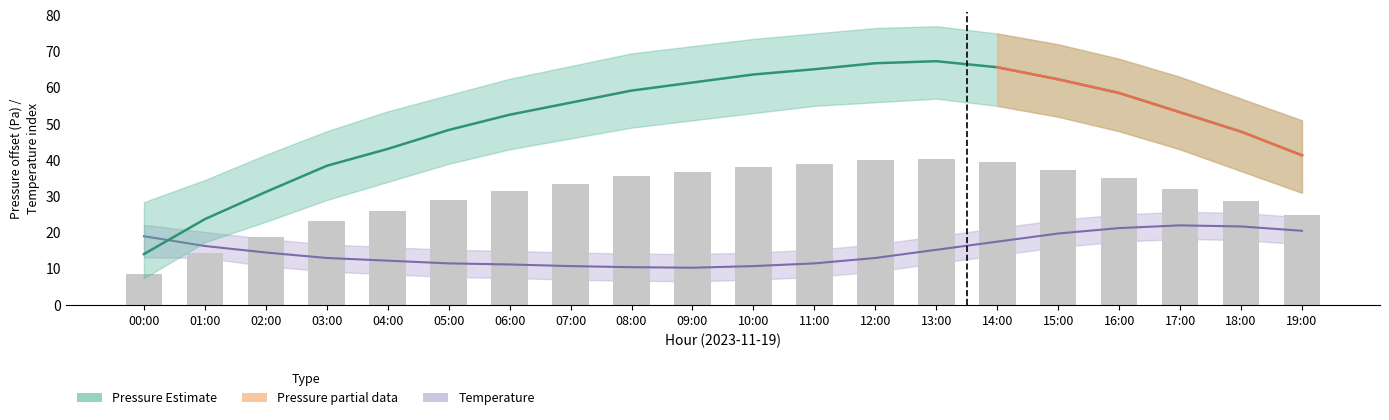

How many categories are shown in the chart?

20